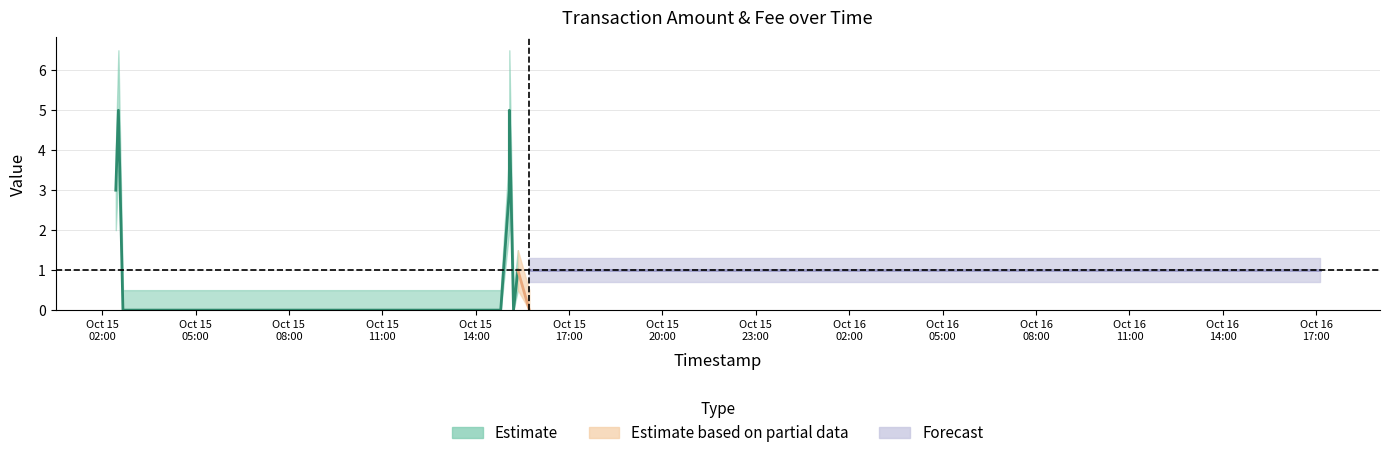

Reading right to left, extract all data points from this chart.

Amount: 2016-10-16 17:06:51=1.0	2016-10-15 16:26:26=1.0	2016-10-15 15:43:22=0.0	2016-10-15 15:21:15=1.0	2016-10-15 15:12:50=0.0	2016-10-15 15:04:47=5.0	2016-10-15 15:04:47=3.0	2016-10-15 14:48:12=0.0	2016-10-15 02:40:05=0.0	2016-10-15 02:31:21=5.0	2016-10-15 02:26:18=3.0
Amount_upper: 2016-10-16 17:06:51=1.8	2016-10-15 16:26:26=1.5	2016-10-15 15:43:22=0.5	2016-10-15 15:21:15=1.5	2016-10-15 15:12:50=0.5	2016-10-15 15:04:47=6.5	2016-10-15 15:04:47=4.0	2016-10-15 14:48:12=0.5	2016-10-15 02:40:05=0.5	2016-10-15 02:31:21=6.5	2016-10-15 02:26:18=4.0
Amount_lower: 2016-10-16 17:06:51=0.5	2016-10-15 16:26:26=0.5	2016-10-15 15:43:22=0.0	2016-10-15 15:21:15=0.5	2016-10-15 15:12:50=0.0	2016-10-15 15:04:47=3.5	2016-10-15 15:04:47=2.0	2016-10-15 14:48:12=0.0	2016-10-15 02:40:05=0.0	2016-10-15 02:31:21=3.5	2016-10-15 02:26:18=2.0
Fee: 2016-10-16 17:06:51=1.0	2016-10-15 16:26:26=1.0	2016-10-15 15:43:22=1.0	2016-10-15 15:21:15=1.0	2016-10-15 15:12:50=1.0	2016-10-15 15:04:47=1.0	2016-10-15 15:04:47=1.0	2016-10-15 14:48:12=1.0	2016-10-15 02:40:05=1.0	2016-10-15 02:31:21=1.0	2016-10-15 02:26:18=1.0
Fee_upper: 2016-10-16 17:06:51=1.3	2016-10-15 16:26:26=1.3	2016-10-15 15:43:22=1.3	2016-10-15 15:21:15=1.3	2016-10-15 15:12:50=1.3	2016-10-15 15:04:47=1.3	2016-10-15 15:04:47=1.3	2016-10-15 14:48:12=1.3	2016-10-15 02:40:05=1.3	2016-10-15 02:31:21=1.3	2016-10-15 02:26:18=1.3
Fee_lower: 2016-10-16 17:06:51=0.7	2016-10-15 16:26:26=0.7	2016-10-15 15:43:22=0.7	2016-10-15 15:21:15=0.7	2016-10-15 15:12:50=0.7	2016-10-15 15:04:47=0.7	2016-10-15 15:04:47=0.7	2016-10-15 14:48:12=0.7	2016-10-15 02:40:05=0.7	2016-10-15 02:31:21=0.7	2016-10-15 02:26:18=0.7